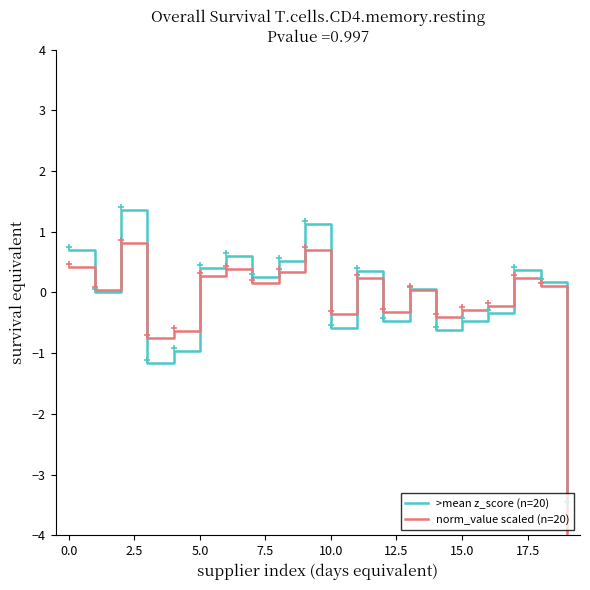

How many lines are shown in the chart?

2